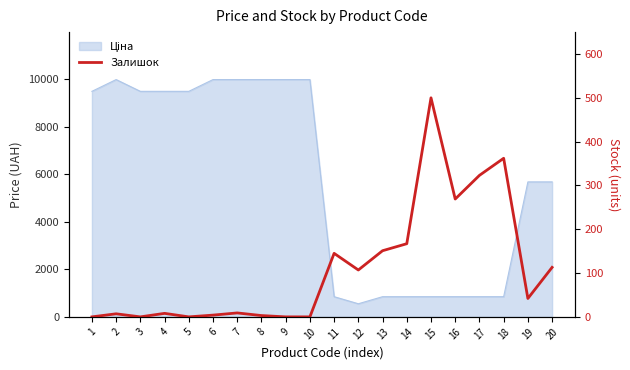

How many lines are shown in the chart?

1